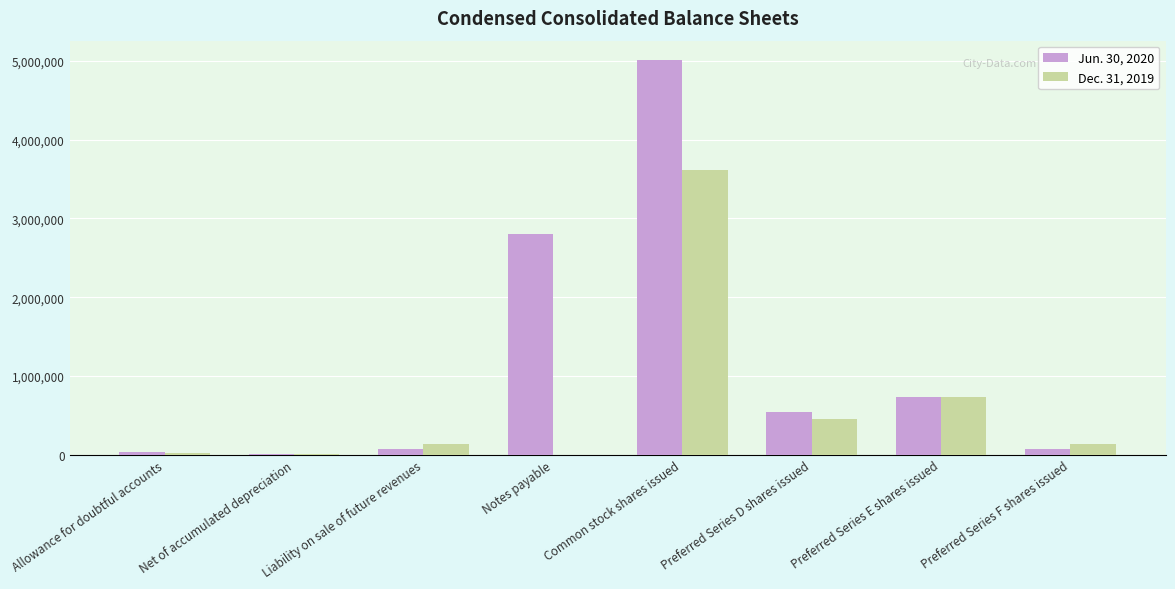

At which category is the sum across all series the highest?

Common stock shares issued